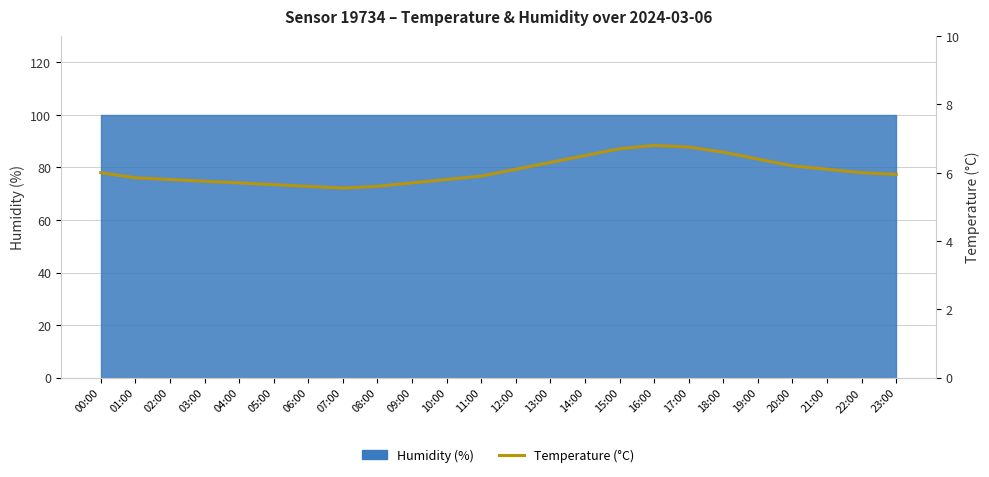

What value does the data have at 07:00?

5.5